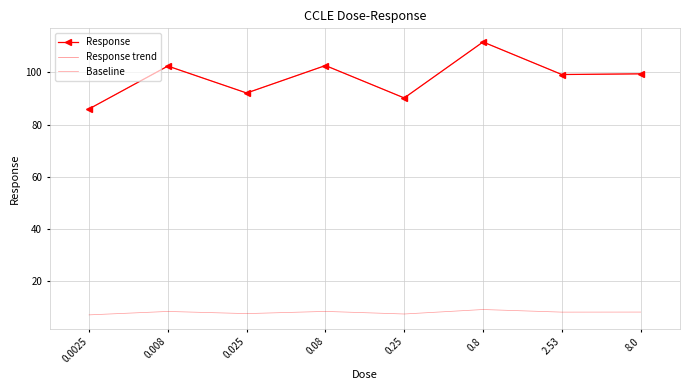

What is the minimum value for Response trend?

86.0